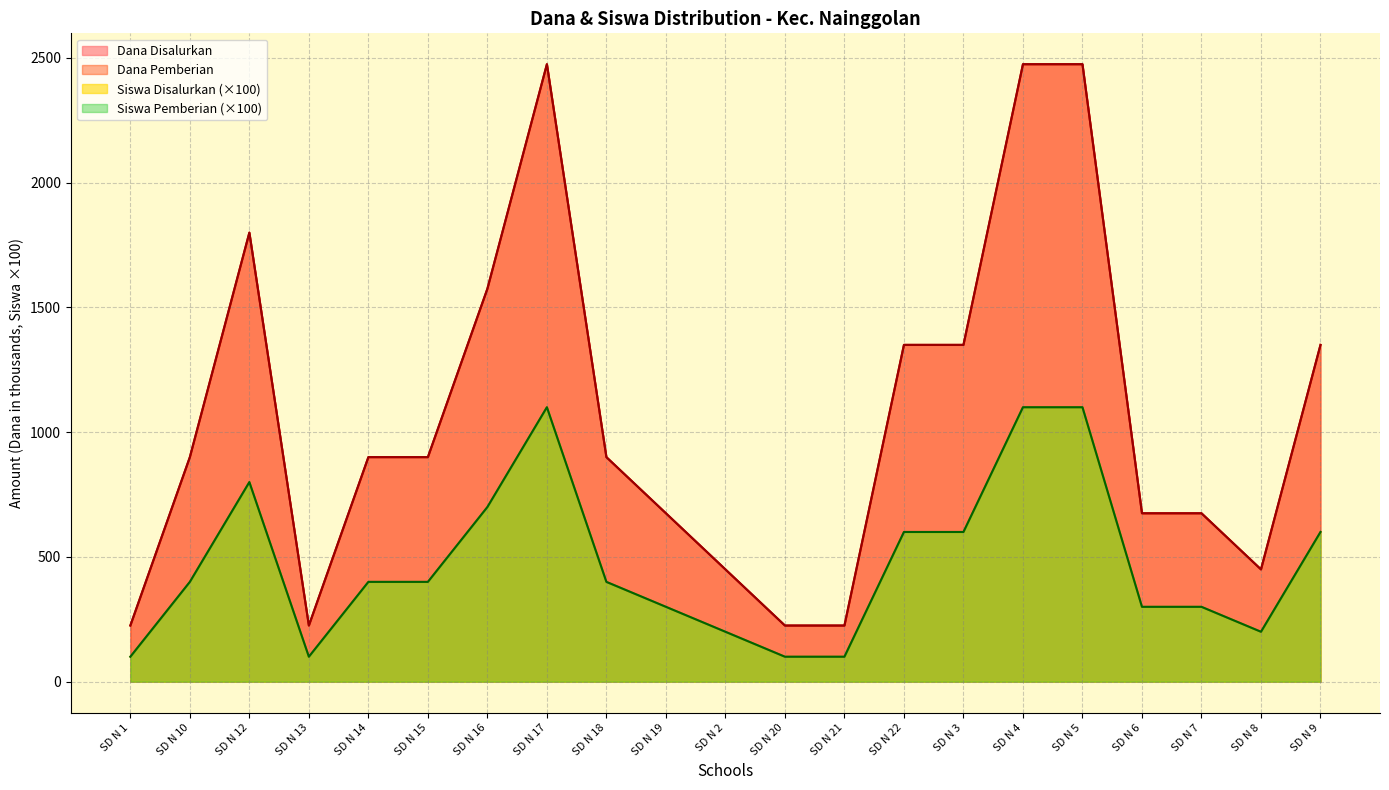

Reading left to right, what are all the values shown in this chart?

Dana Disalurkan: 225	900	1800	225	900	900	1575	2475	900	675	450	225	225	1350	1350	2475	2475	675	675	450	1350
Dana Pemberian: 225	900	1800	225	900	900	1575	2475	900	675	450	225	225	1350	1350	2475	2475	675	675	450	1350
Siswa Disalurkan: 100	400	800	100	400	400	700	1100	400	300	200	100	100	600	600	1100	1100	300	300	200	600
Siswa Pemberian: 100	400	800	100	400	400	700	1100	400	300	200	100	100	600	600	1100	1100	300	300	200	600